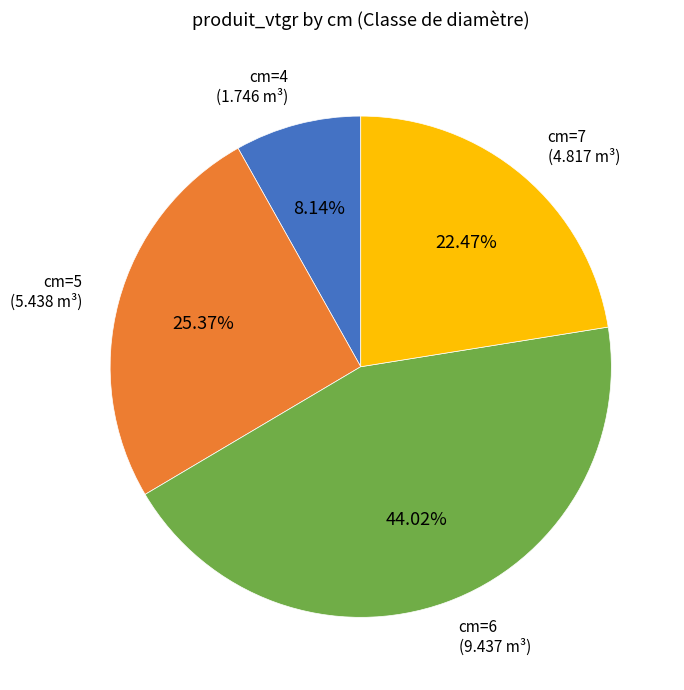

Is there any slice that represents more than half of the pie?

No